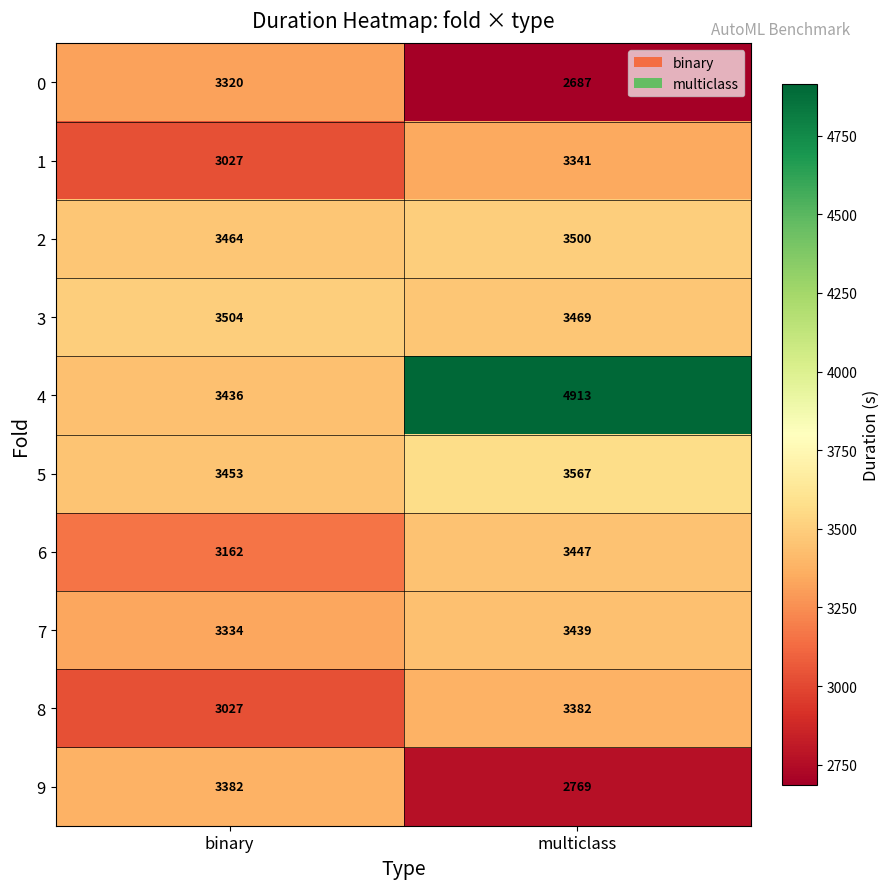

What is the lowest value of the 0 series?

2687